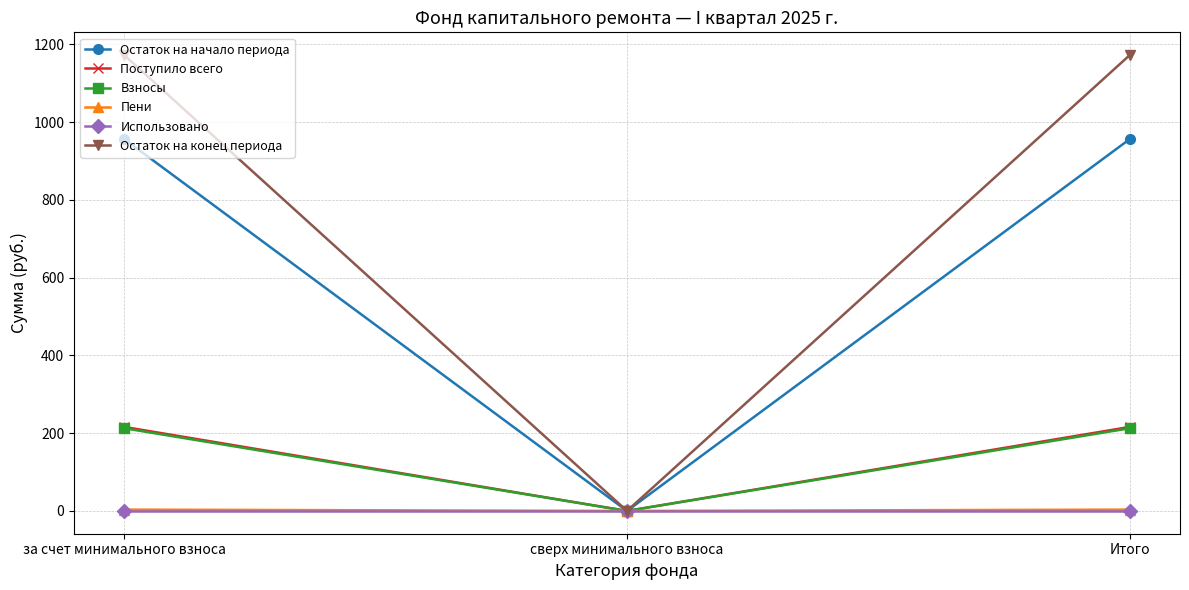

What position from the right is за счет минимального взноса?

3